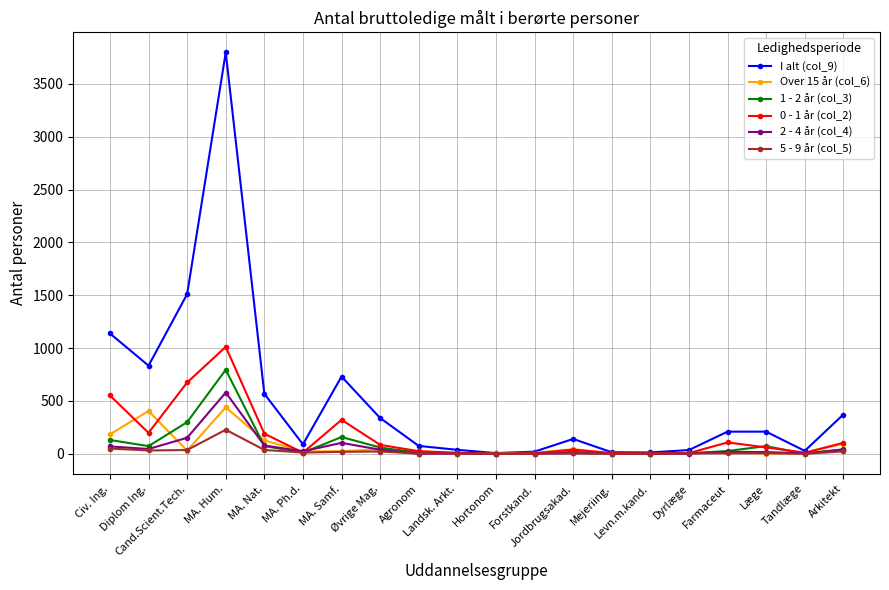

Which series has the widest spread of values?

I alt (col_9)